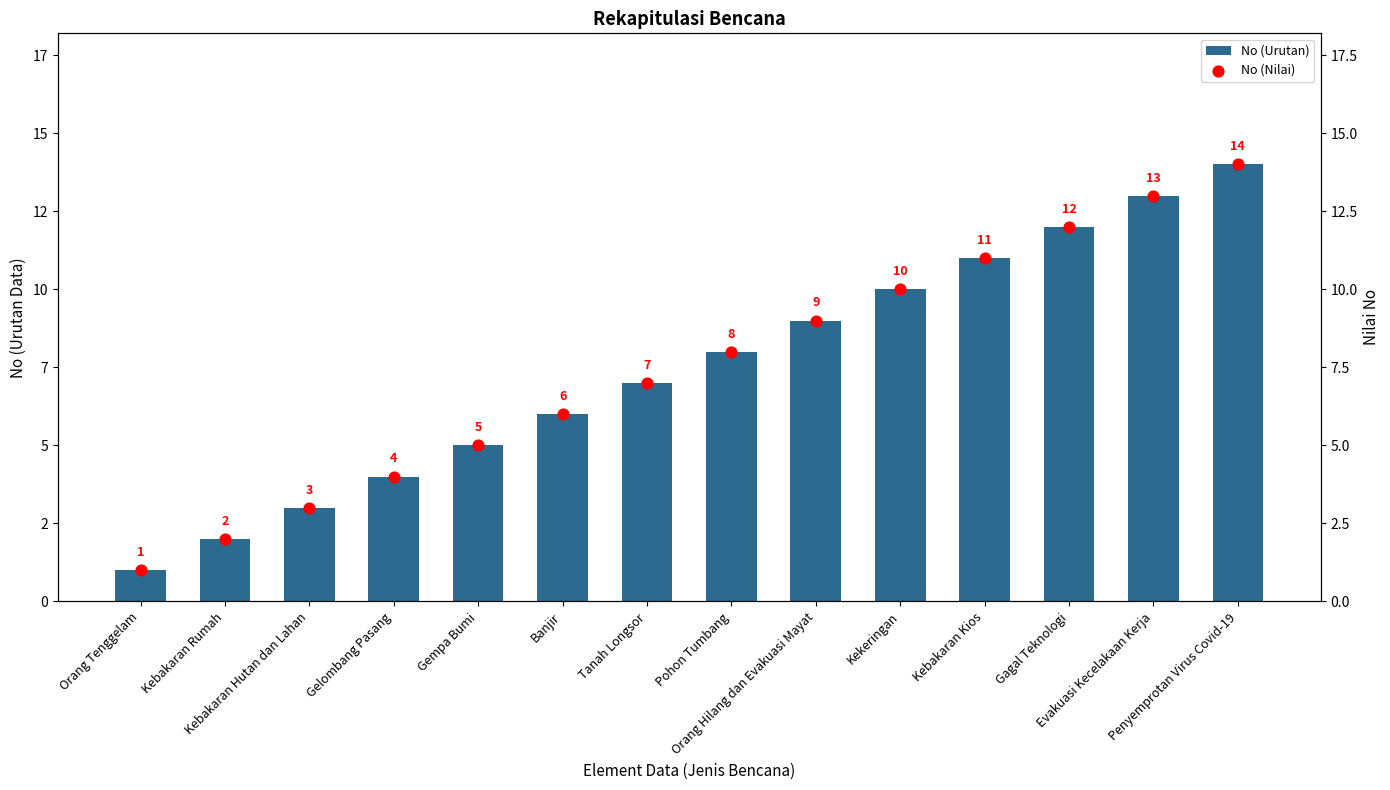

What is the total value across all series at Penyemprotan Virus Covid-19?

28